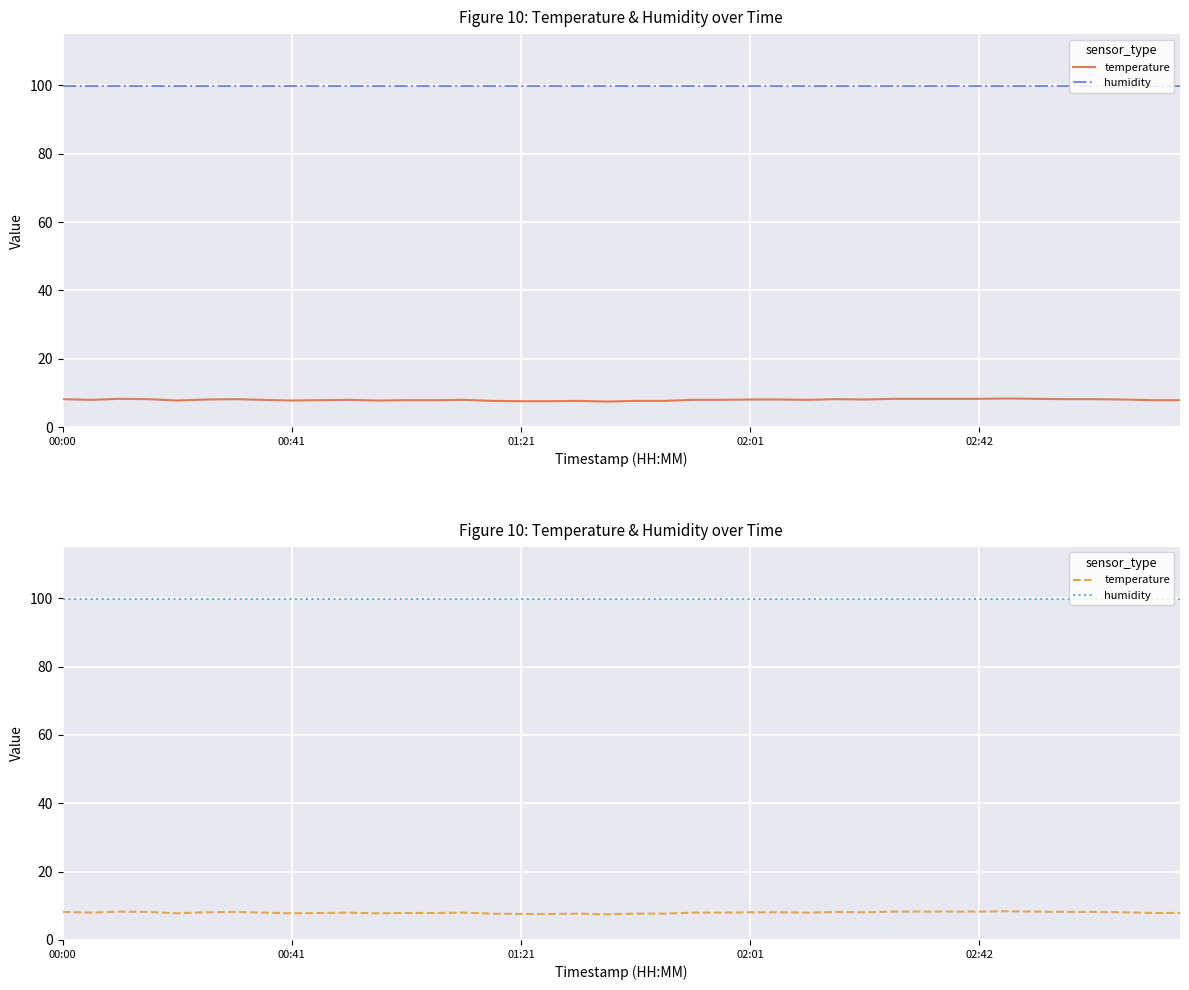

The value of temperature at 02:01 is 11.3. True or false?

False